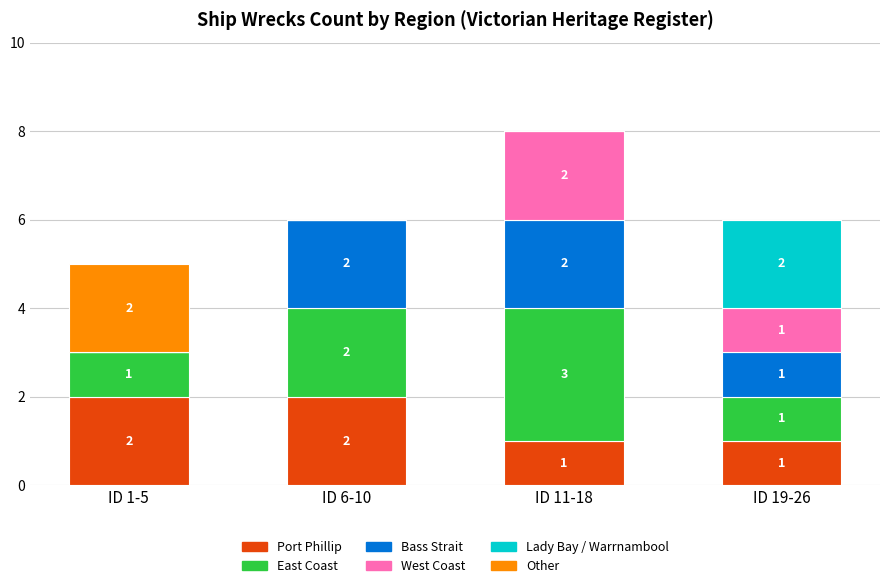

How many categories are shown in the chart?

4